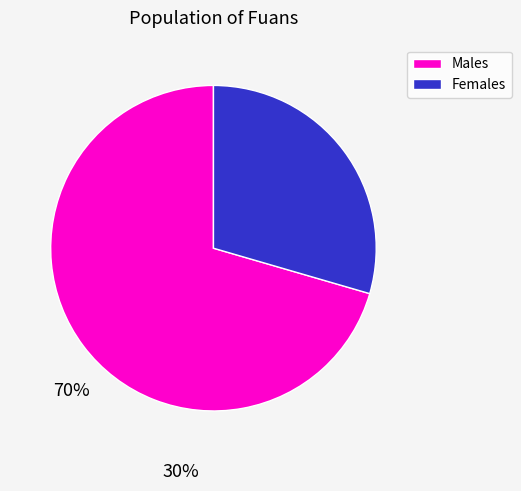

Is there any slice that represents more than half of the pie?

Yes